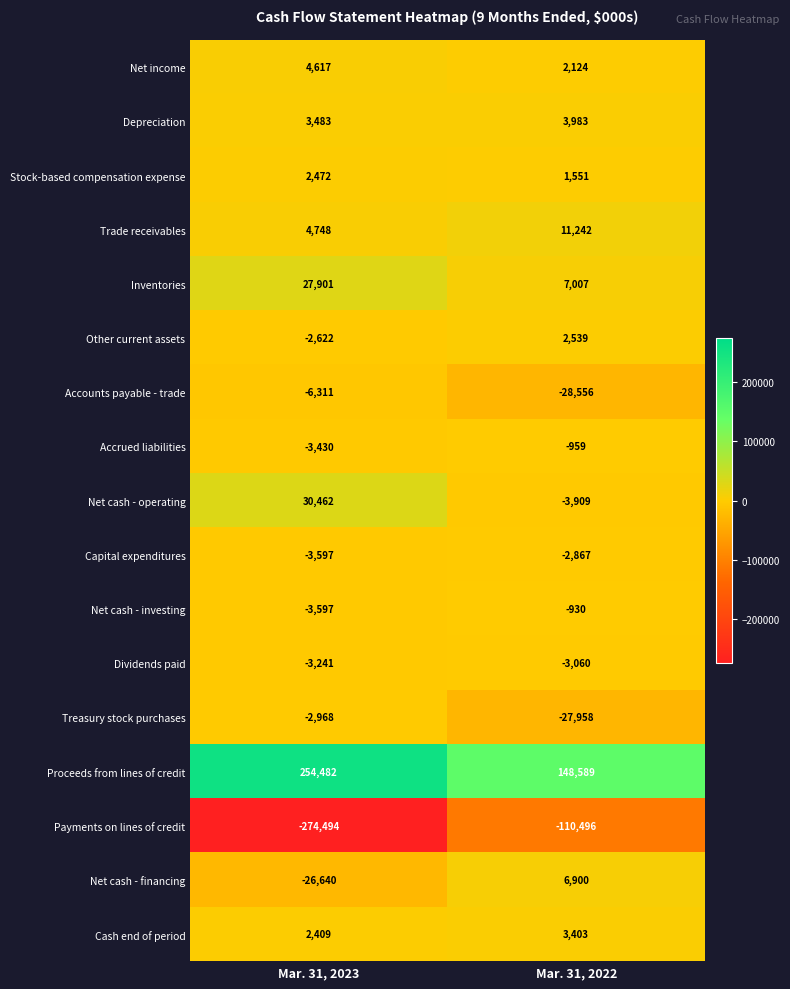

What is the difference between the maximum and minimum values in the Net cash - investing series?

2667